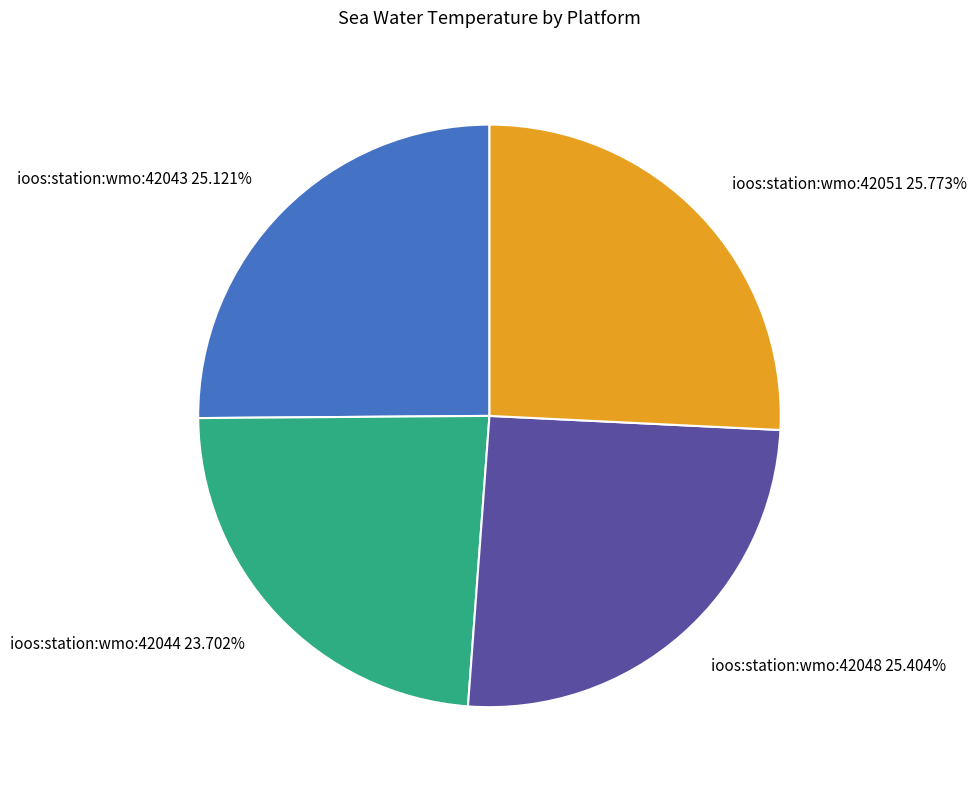

True or false: ioos:station:wmo:42043 accounts for 25% of the total.

True